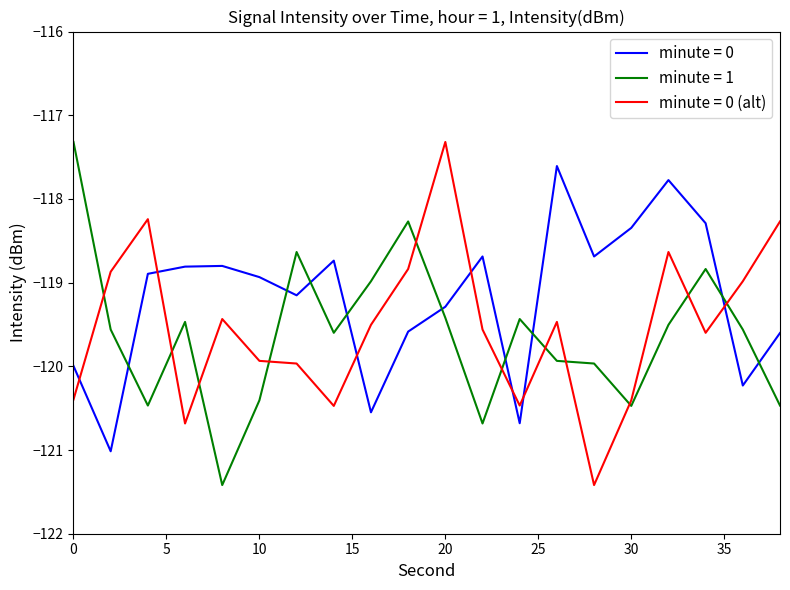

Which series ends up on top after the final intersection of minute = 0 and minute = 1?

minute = 0